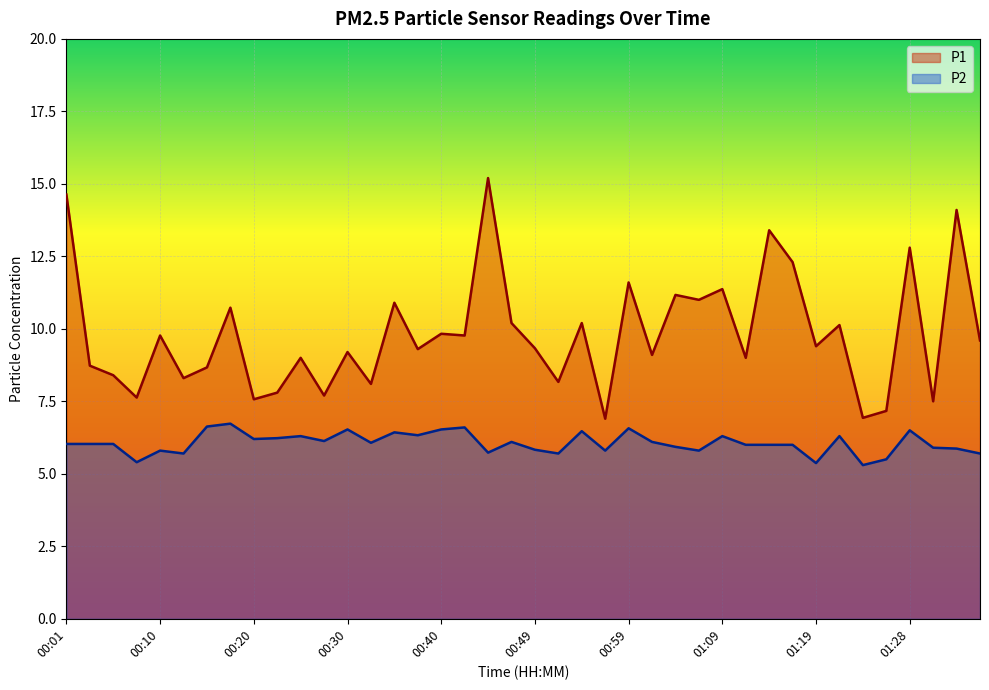

What is the lowest value of the P1 series?

6.9